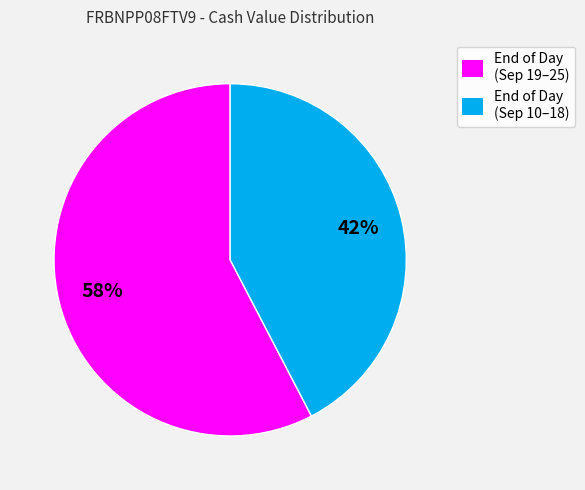

Combined, do End of Day (Sep 19–25) and End of Day (Sep 10–18) account for over 50%?

Yes